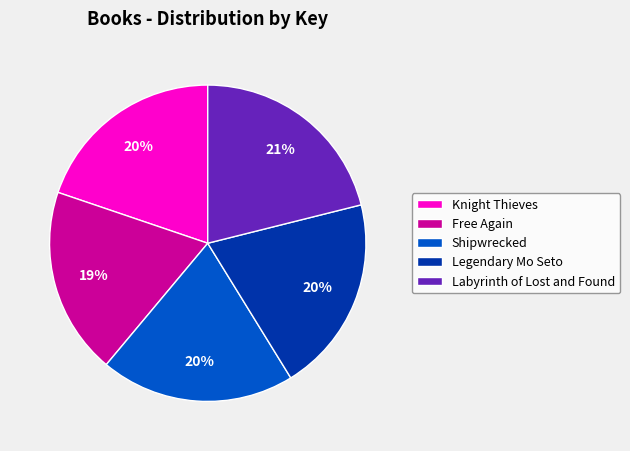

What is the largest slice in the pie chart?

Labyrinth of Lost and Found